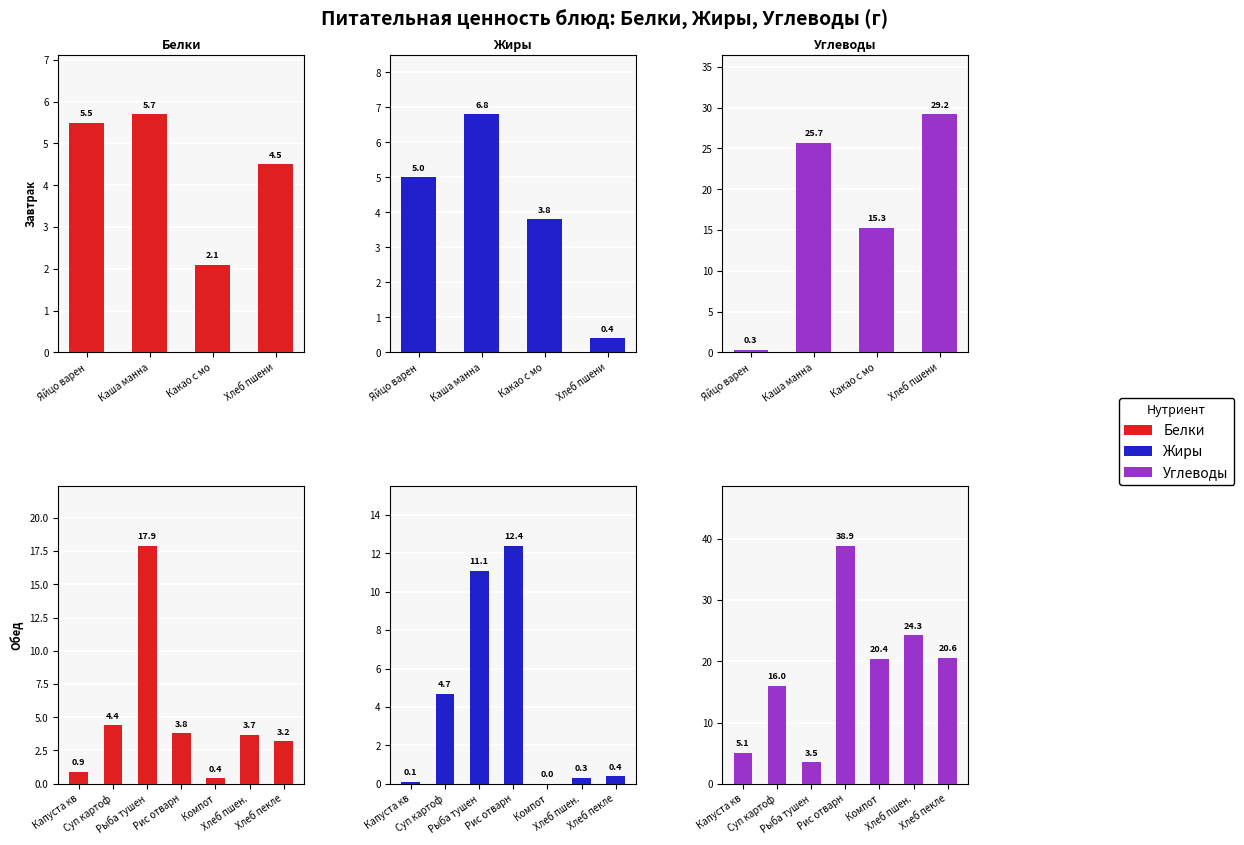

What is the average value of the Углеводы series?

18.4